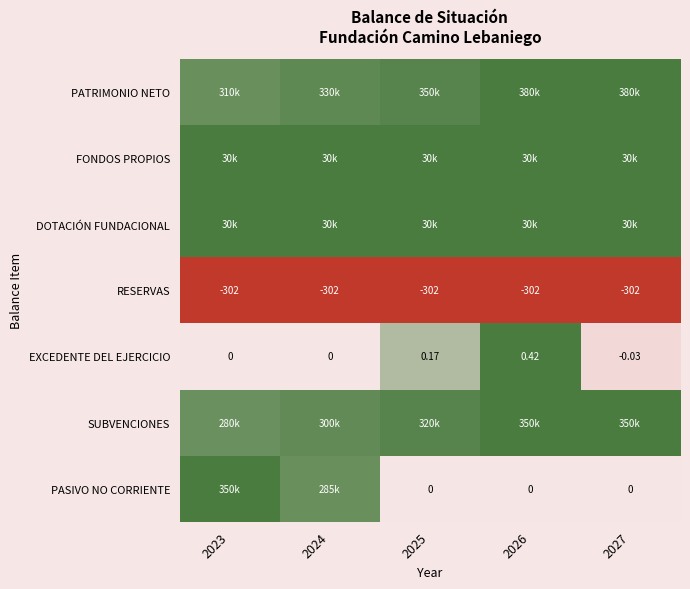

Is the value of RESERVAS at 2027 greater than the value of EXCEDENTE DEL EJERCICIO at 2024?

No